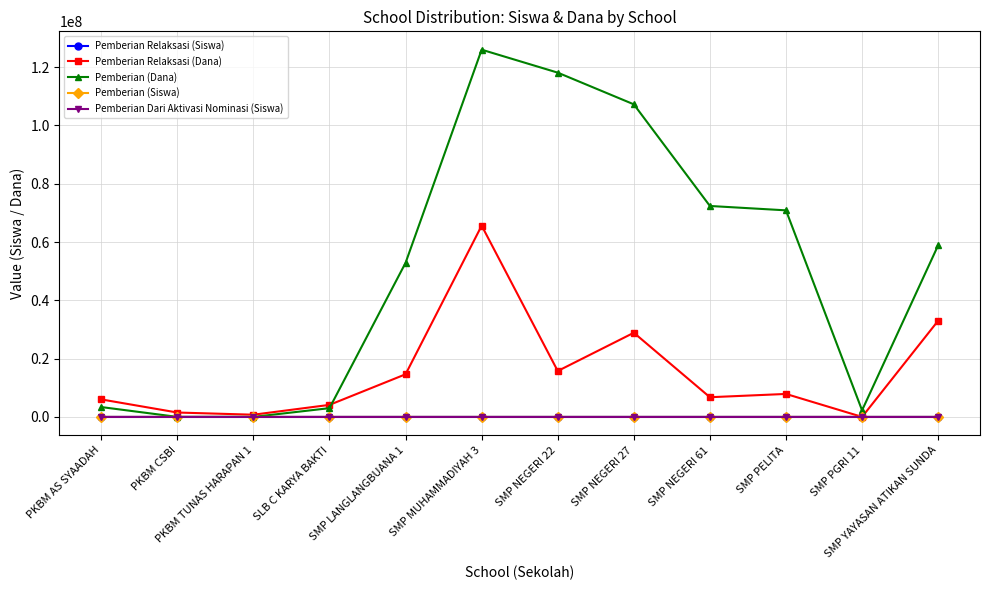

Between SLB C KARYA BAKTI and SMP PELITA, which series saw the biggest shift?

Pemberian (Dana)